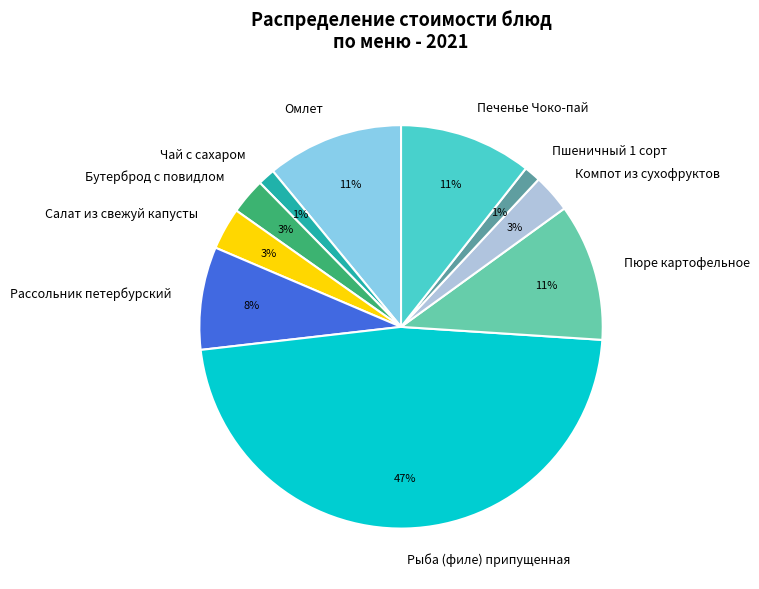

Is there any slice that represents more than half of the pie?

No